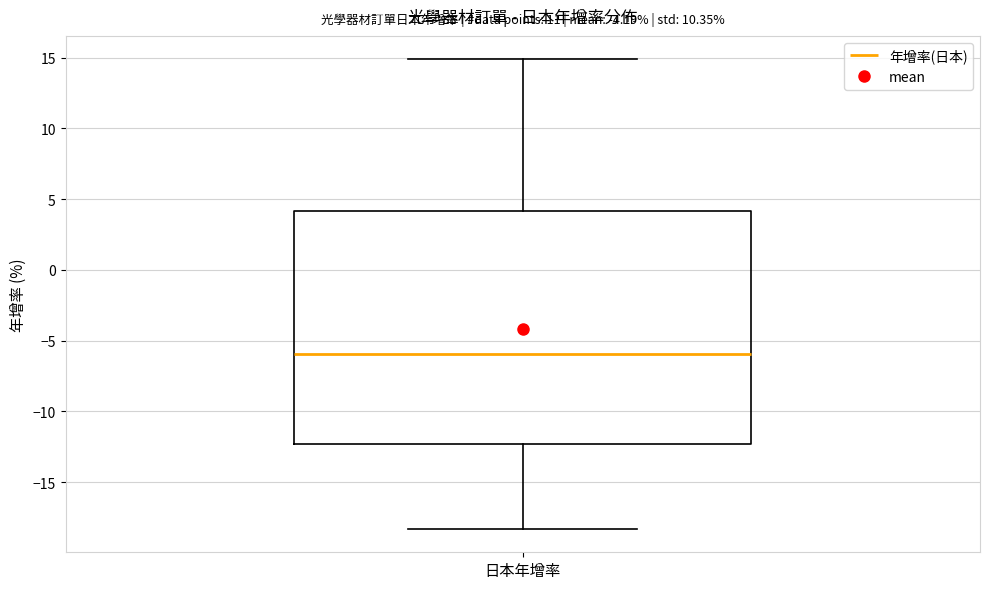

Transcribe this box plot: give where the median line is, the range the box spans, and where the two whiskers end, as read against the y-axis. The values are not printed on the chart, so give them approximately, as read against the axis.

median -6.0, box -12.5 to 4.0, whiskers -18.5 to 15.0